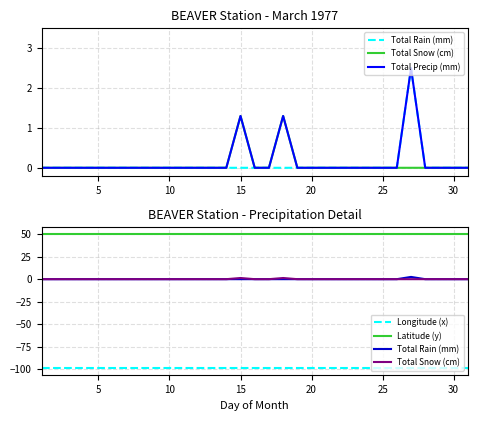

What is the minimum value for Latitude (y)?

50.0